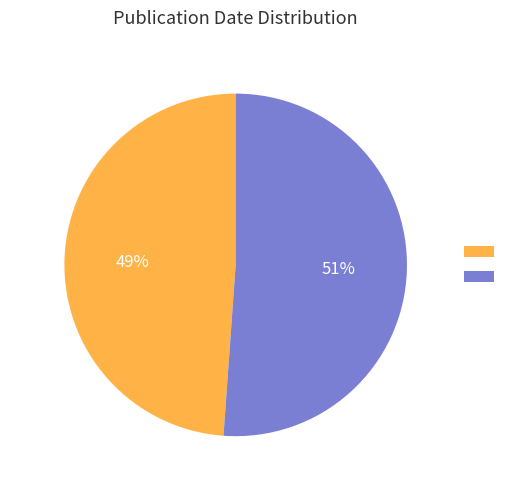

True or false: 1901 accounts for 49% of the total.

True